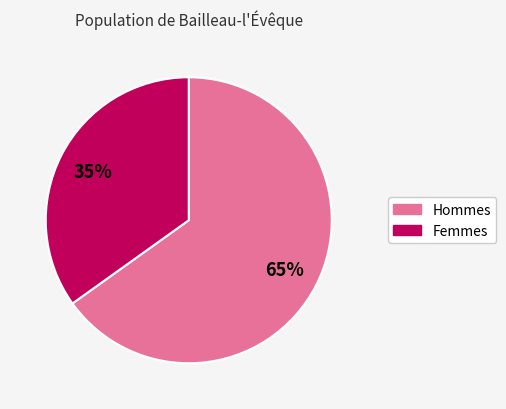

Does Femmes account for over 50% of the chart?

No